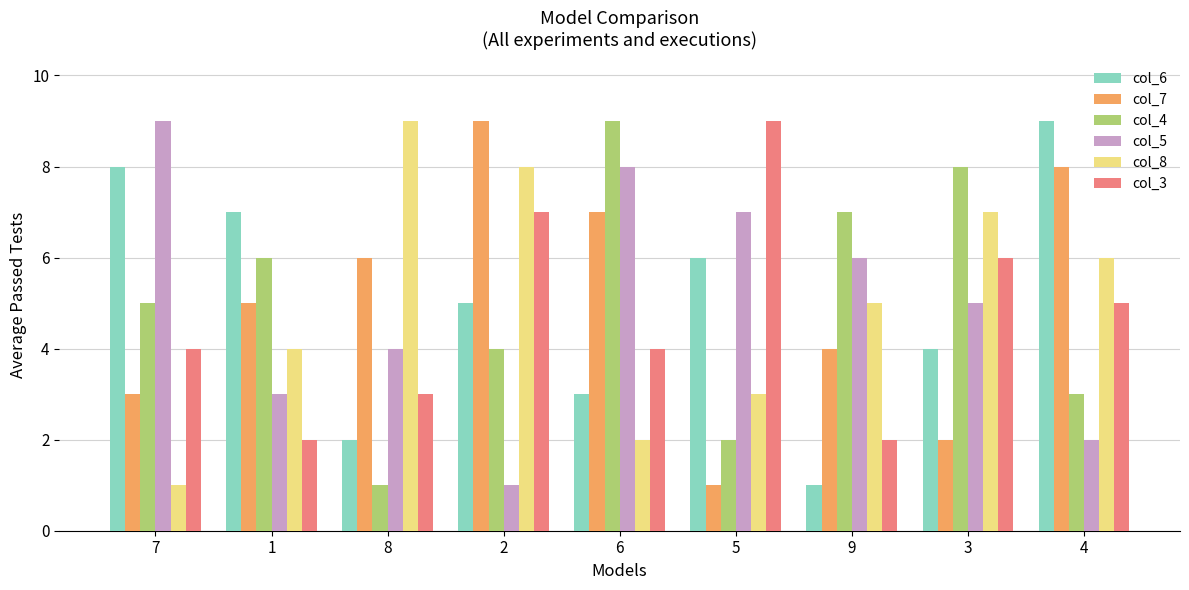

What is the highest value of the col_5 series?

9